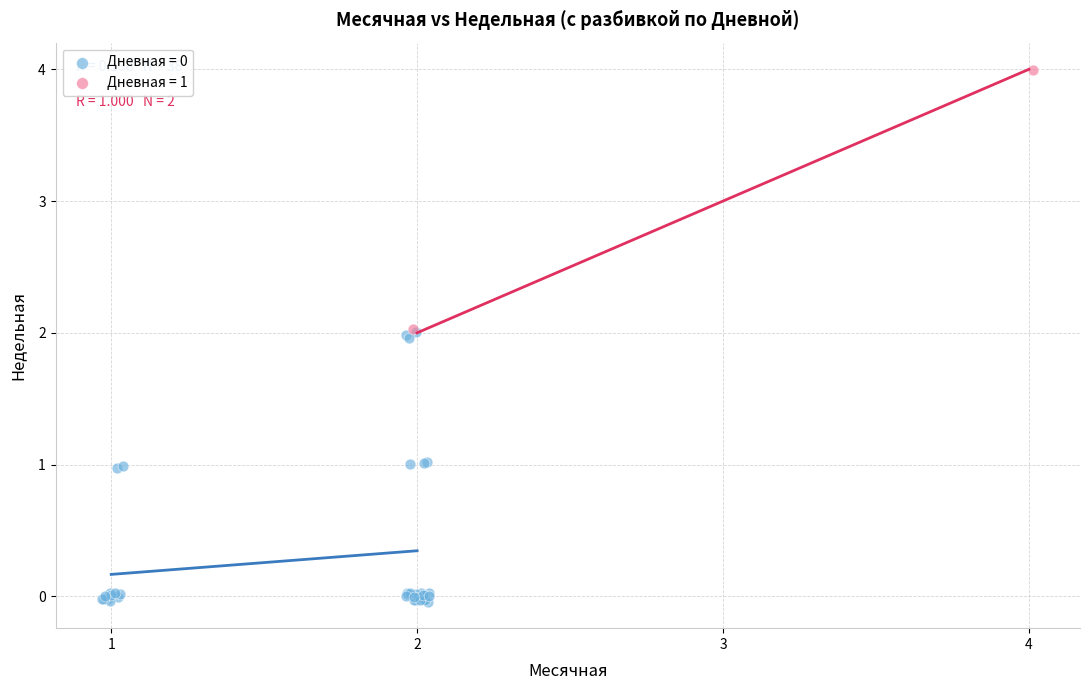

Which series contains the highest Y value?

Дневная = 1